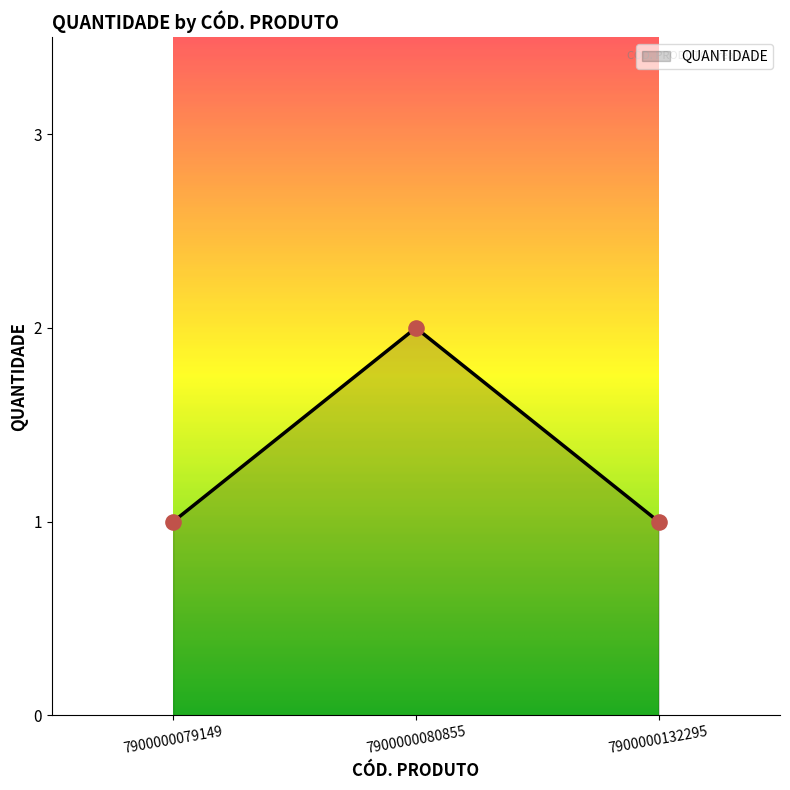

Which has a higher value, 7900000080855 or 7900000079149?

7900000080855